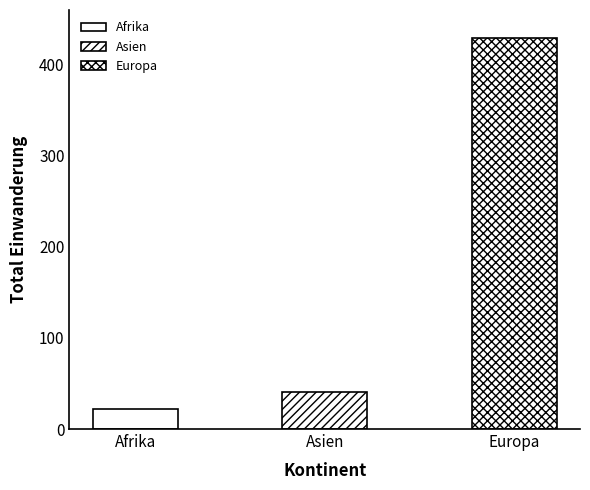

At which category is the sum across all series the highest?

Europa